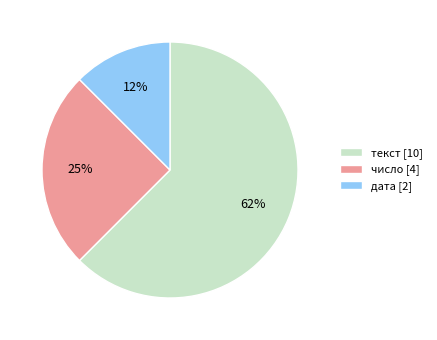

Is it true that число is 34% of the pie?

False